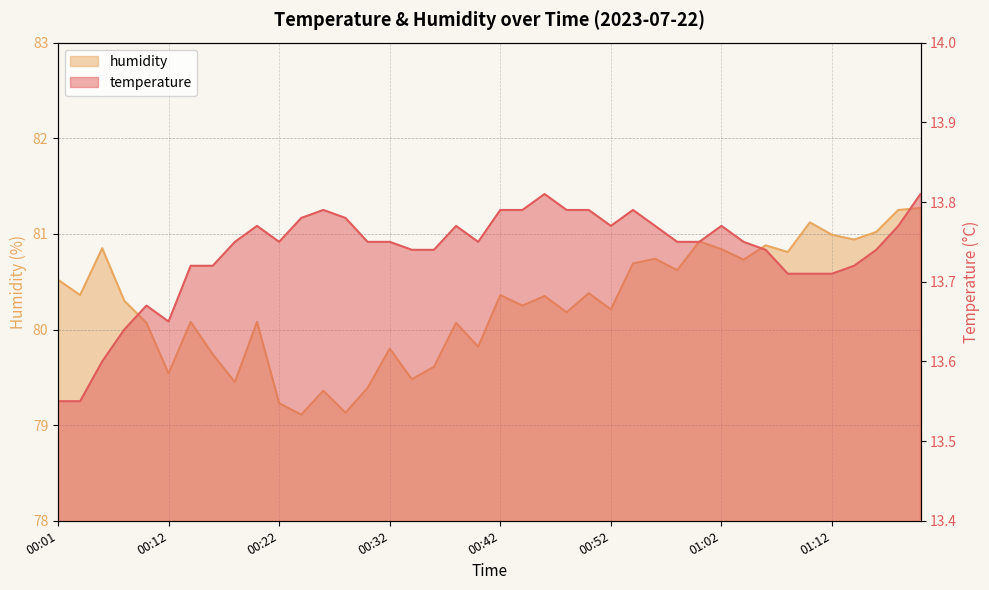

True or false: humidity and temperature intersect in this chart.

False